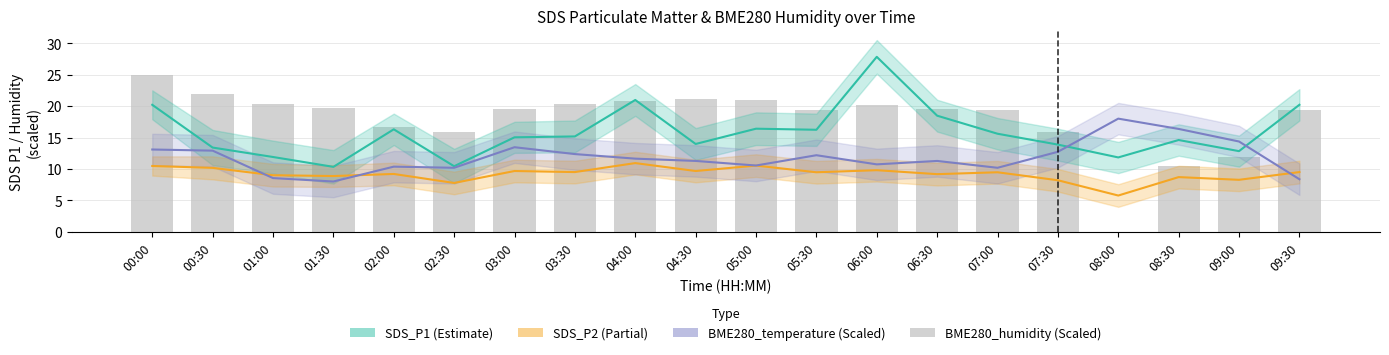

Where is BME280_humidity (scaled) nearest to the value 12?

09:00